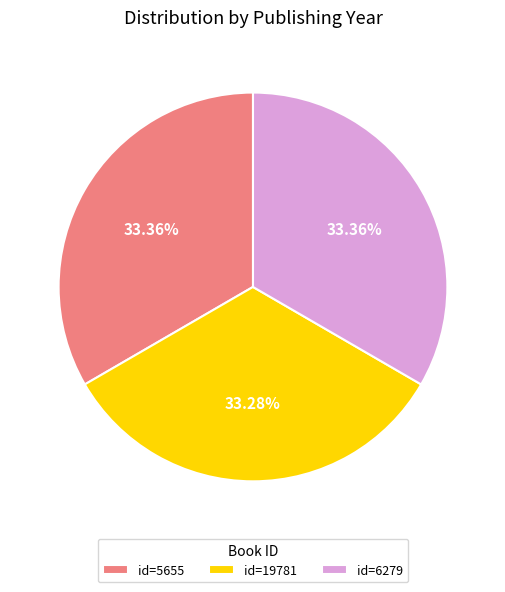

Is there any slice that represents more than half of the pie?

No